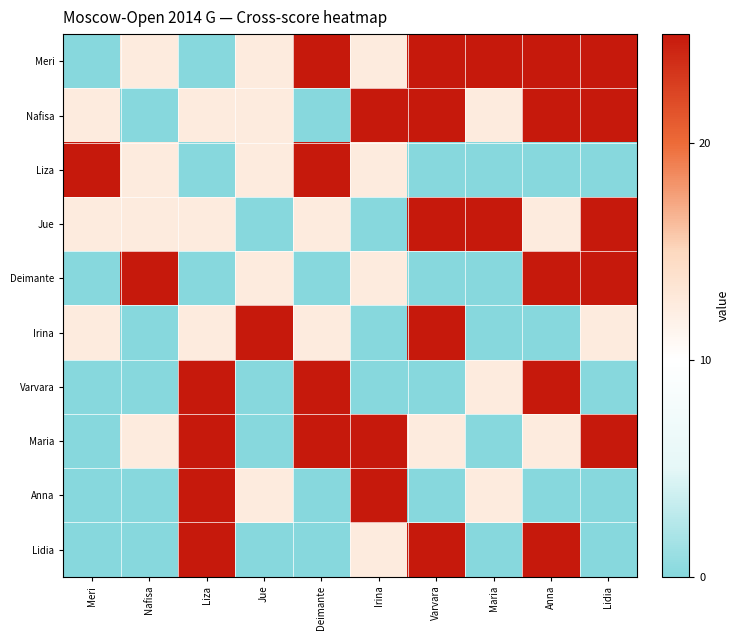

Which has a higher value, Lidia or Varvara?

Lidia